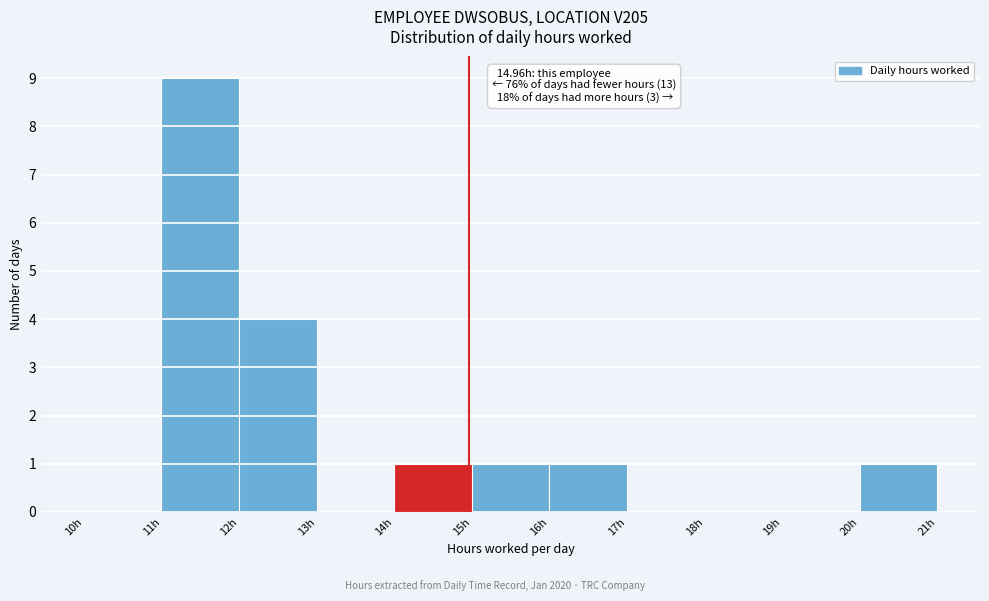

Which range on the x-axis has the tallest bar?

11 to 12